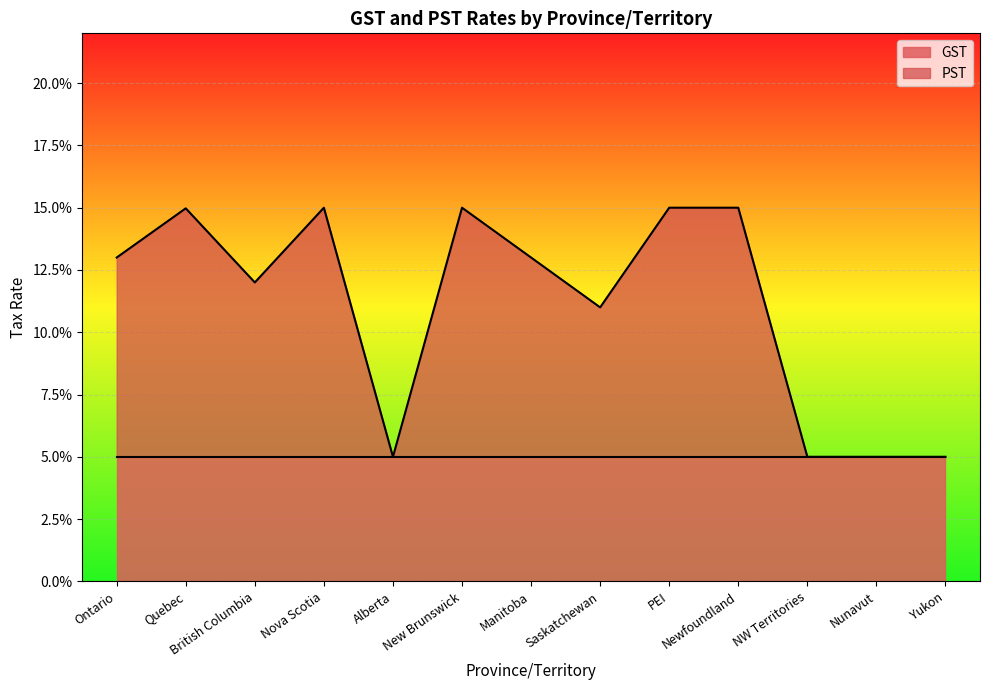

The chart shows a value of 0.1 at British Columbia. True or false?

False